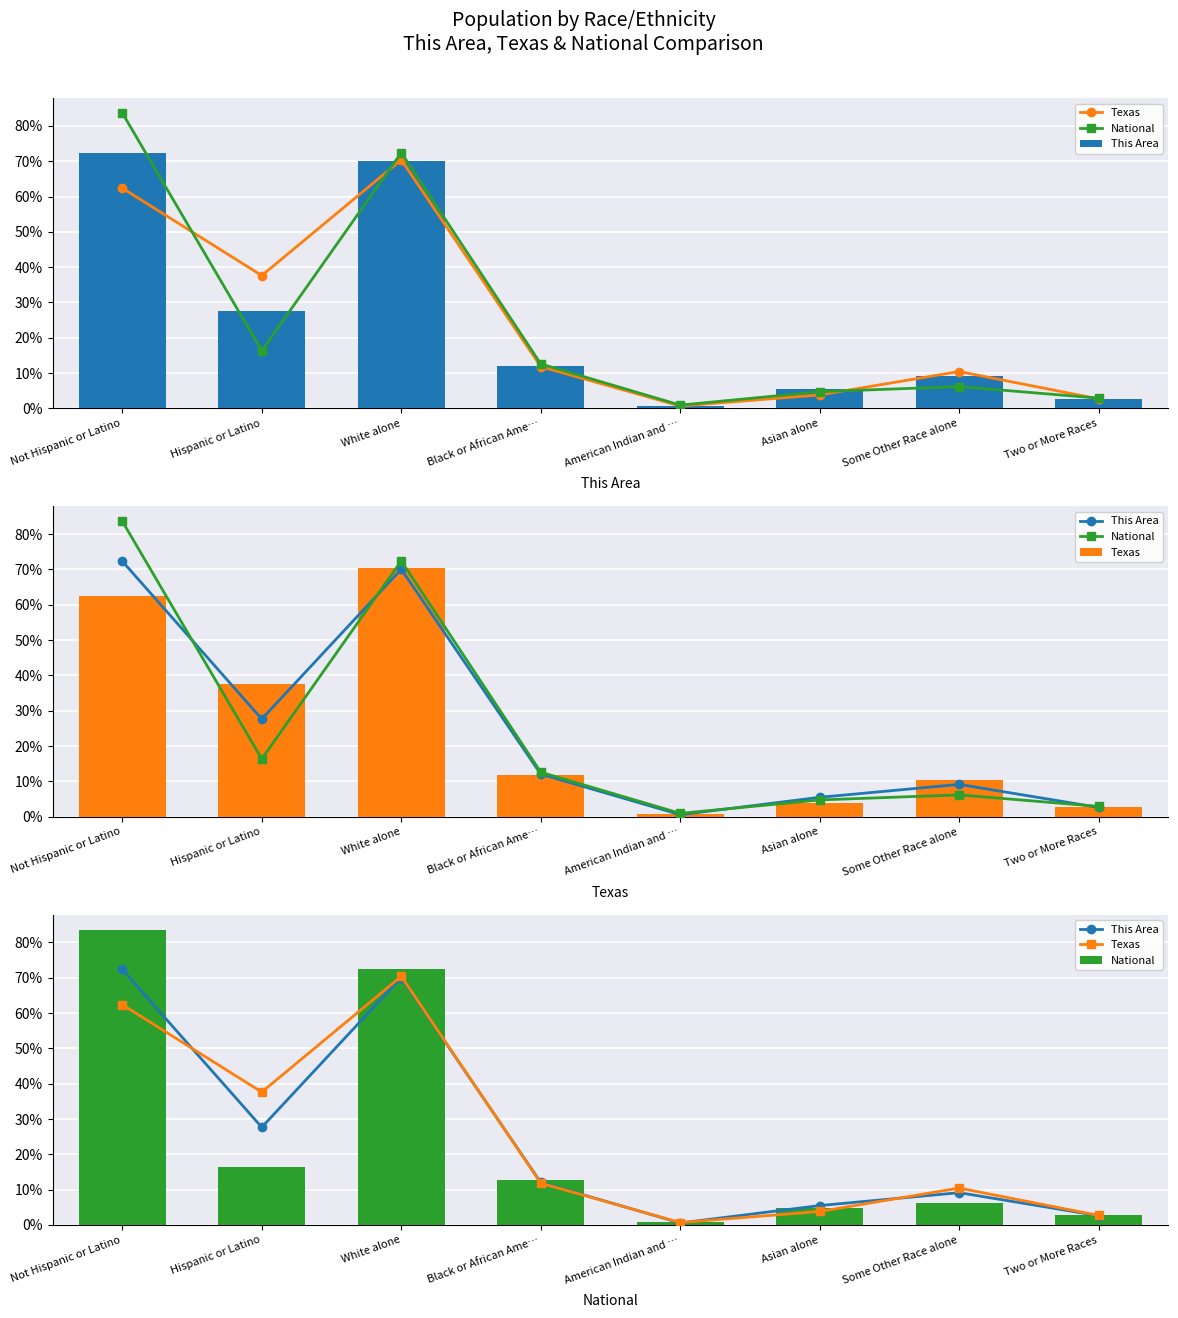

Reading right to left, extract all data points from this chart.

Texas: Two or More Races=2.7	Some Other Race alone=10.5	Asian alone=3.8	American Indian and …=0.7	Black or African Ame…=11.8	White alone=70.4	Hispanic or Latino=37.6	Not Hispanic or Latino=62.4
National: Two or More Races=2.9	Some Other Race alone=6.2	Asian alone=4.8	American Indian and …=0.9	Black or African Ame…=12.6	White alone=72.4	Hispanic or Latino=16.3	Not Hispanic or Latino=83.7
This Area: Two or More Races=2.6	Some Other Race alone=9.2	Asian alone=5.5	American Indian and …=0.6	Black or African Ame…=12.1	White alone=70.1	Hispanic or Latino=27.7	Not Hispanic or Latino=72.3